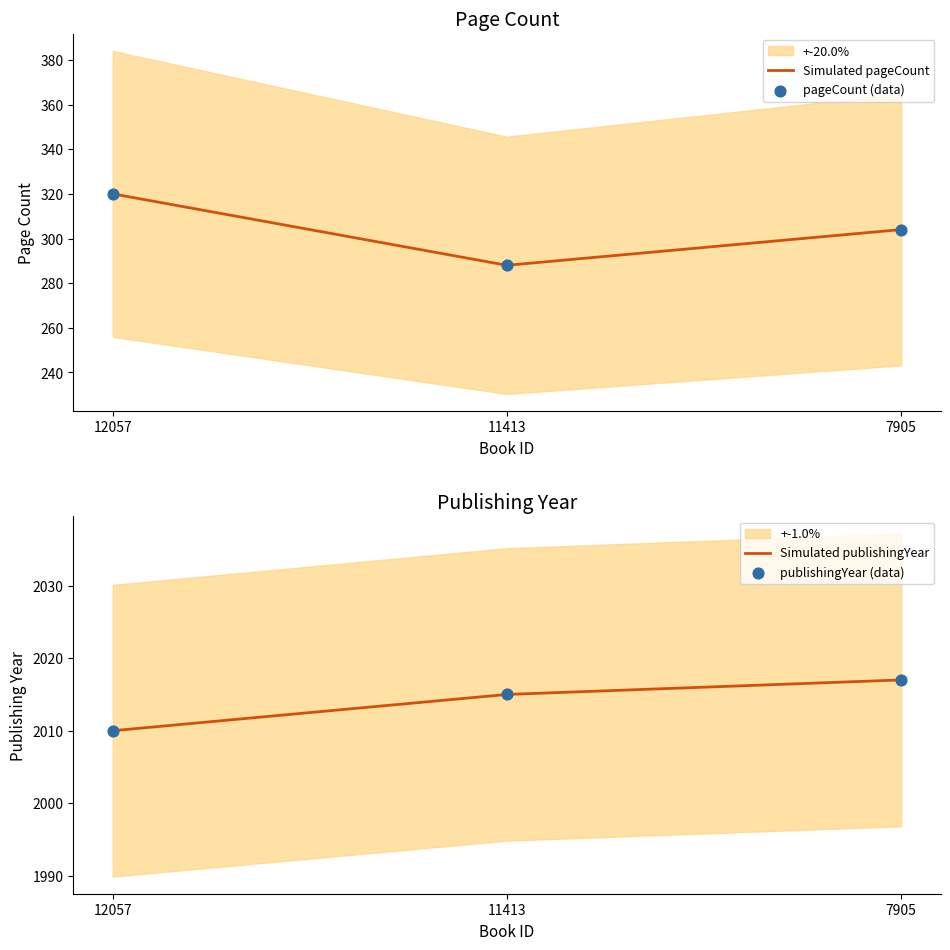

Which series contains the lowest Y value?

Simulated pageCount